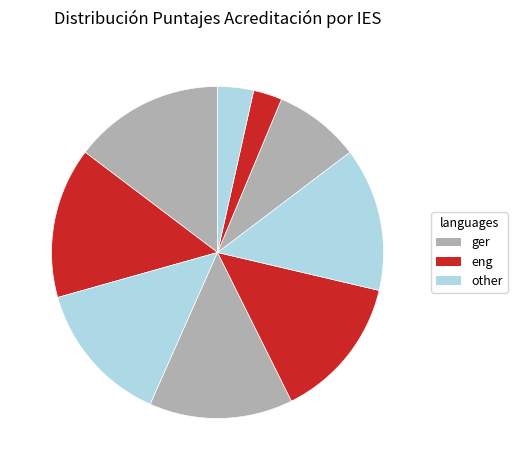

How many slices are in this pie chart?

9